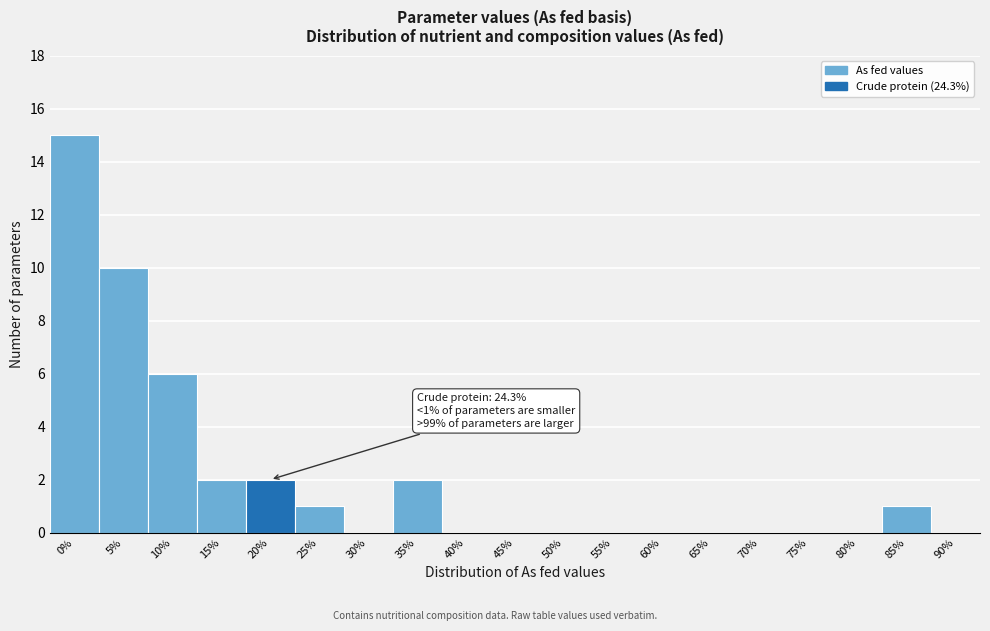

Reading left to right, what are all the values shown in this chart?

0%=15	5%=10	10%=6	15%=2	20%=2	25%=1	30%=0	35%=2	40%=0	45%=0	50%=0	55%=0	60%=0	65%=0	70%=0	75%=0	80%=0	85%=1	90%=0